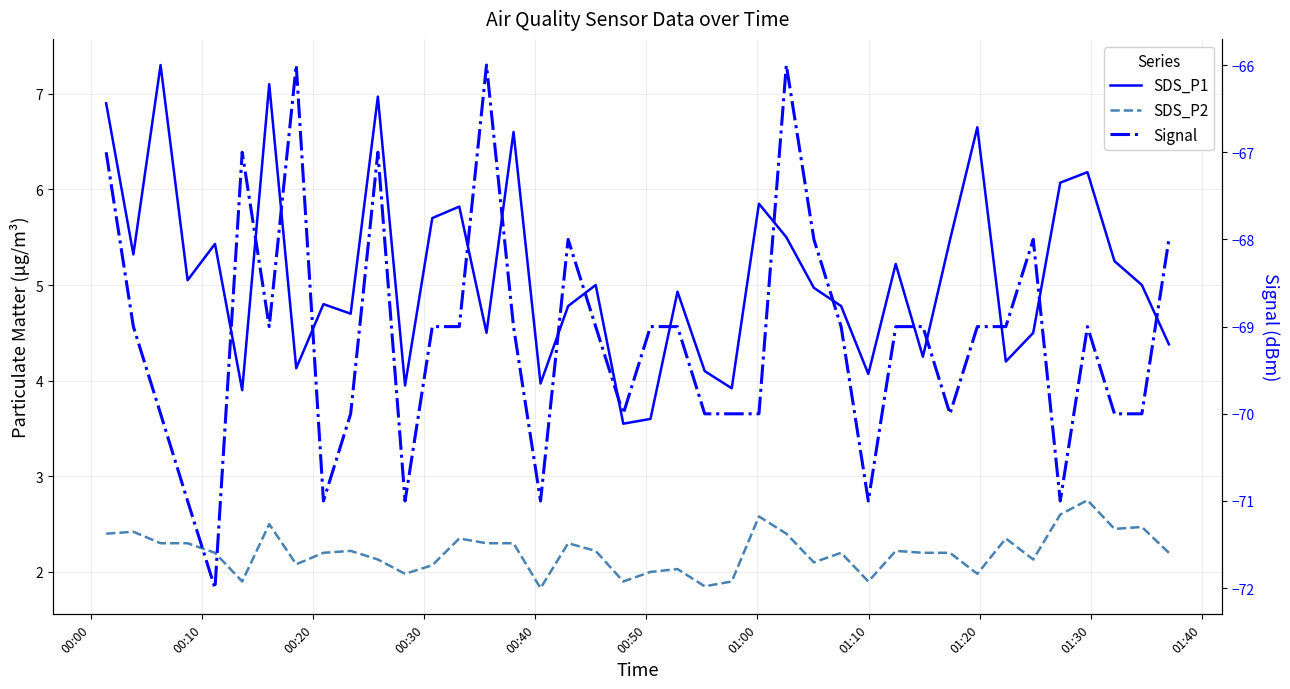

True or false: SDS_P2 and SDS_P1 cross at least once.

False